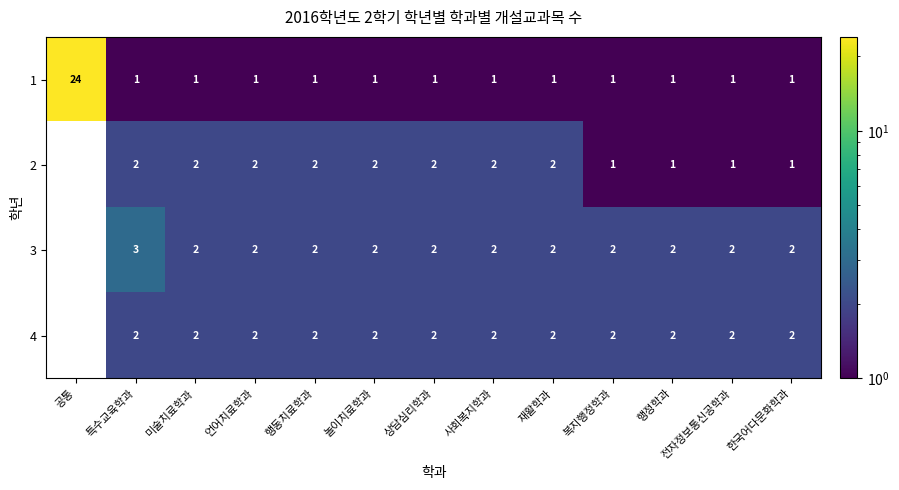

The value of 2 at 행동치료학과 is 2. True or false?

True